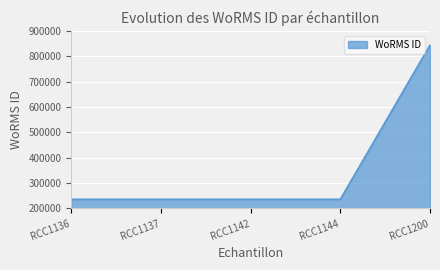

The chart shows a value of 394306 at RCC1137. True or false?

False